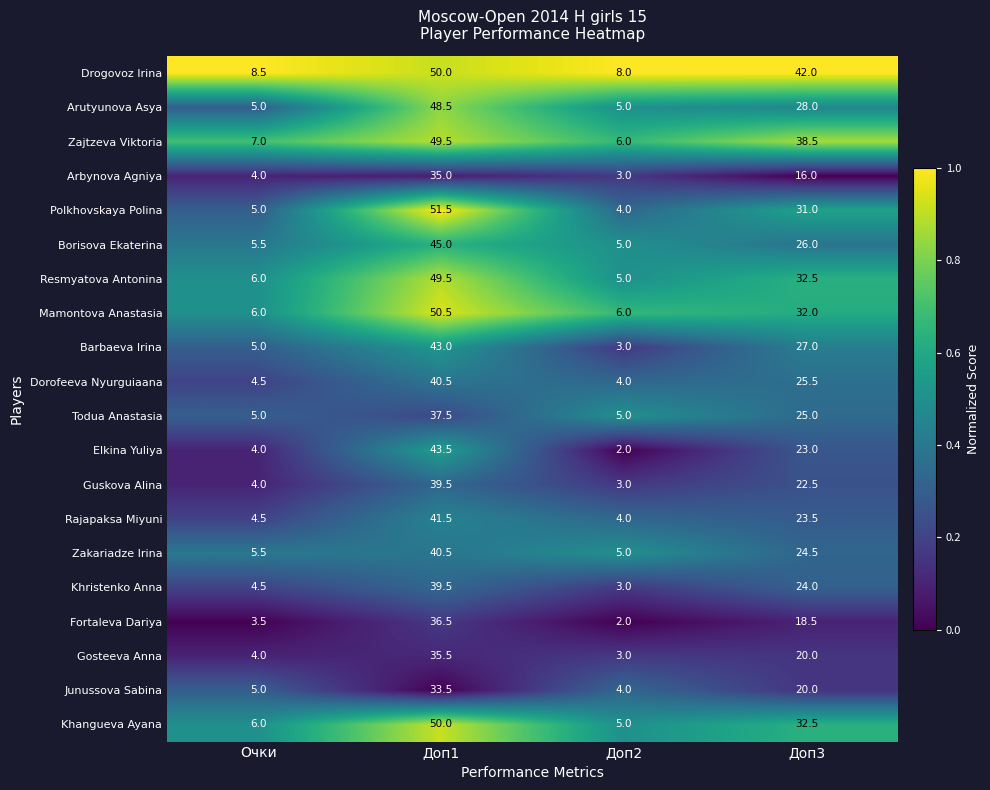

Which series has the largest total across all categories?

Drogovoz Irina